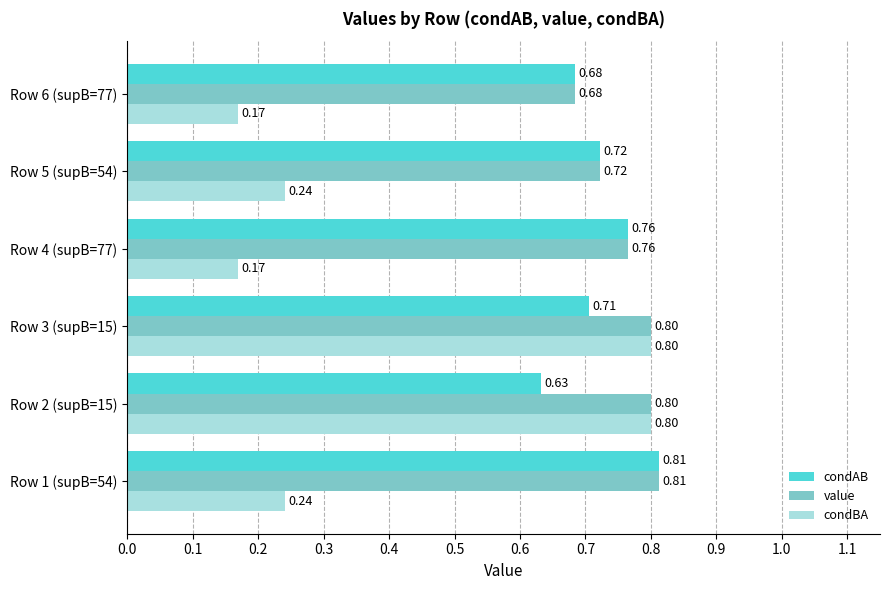

What is the spread (max minus min) of values at Row 5 (supB=54)?

0.5